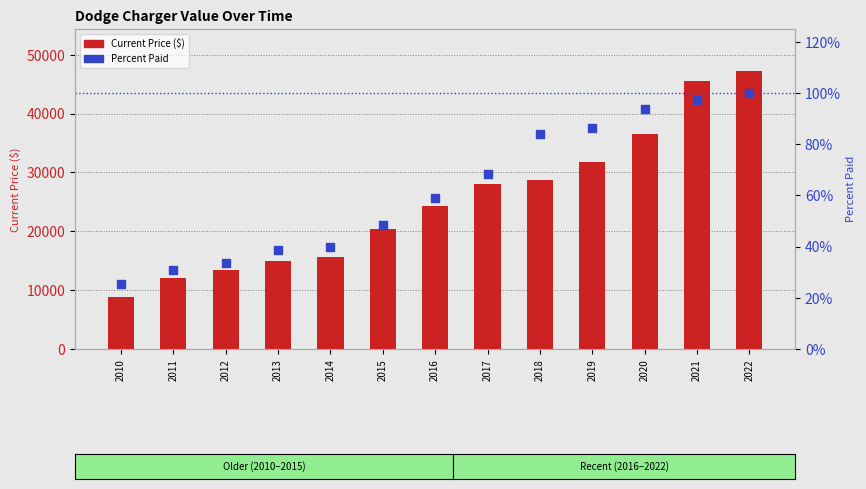

At how many categories does at least one series exceed 21006?

7